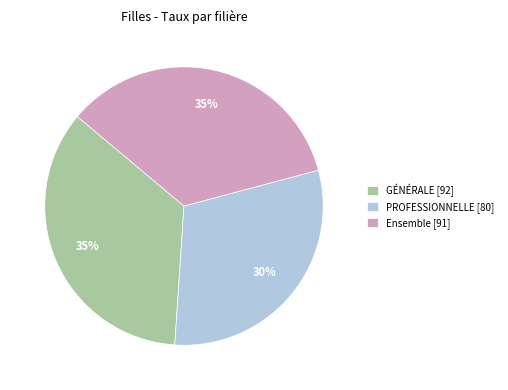

The Ensemble slice represents 48% of the pie. True or false?

False